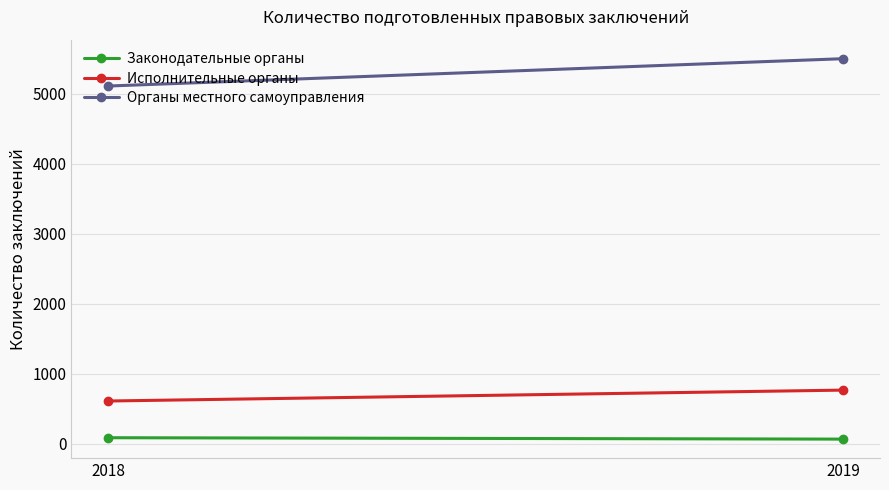

Where is Органы местного самоуправления nearest to the value 5308?

2018